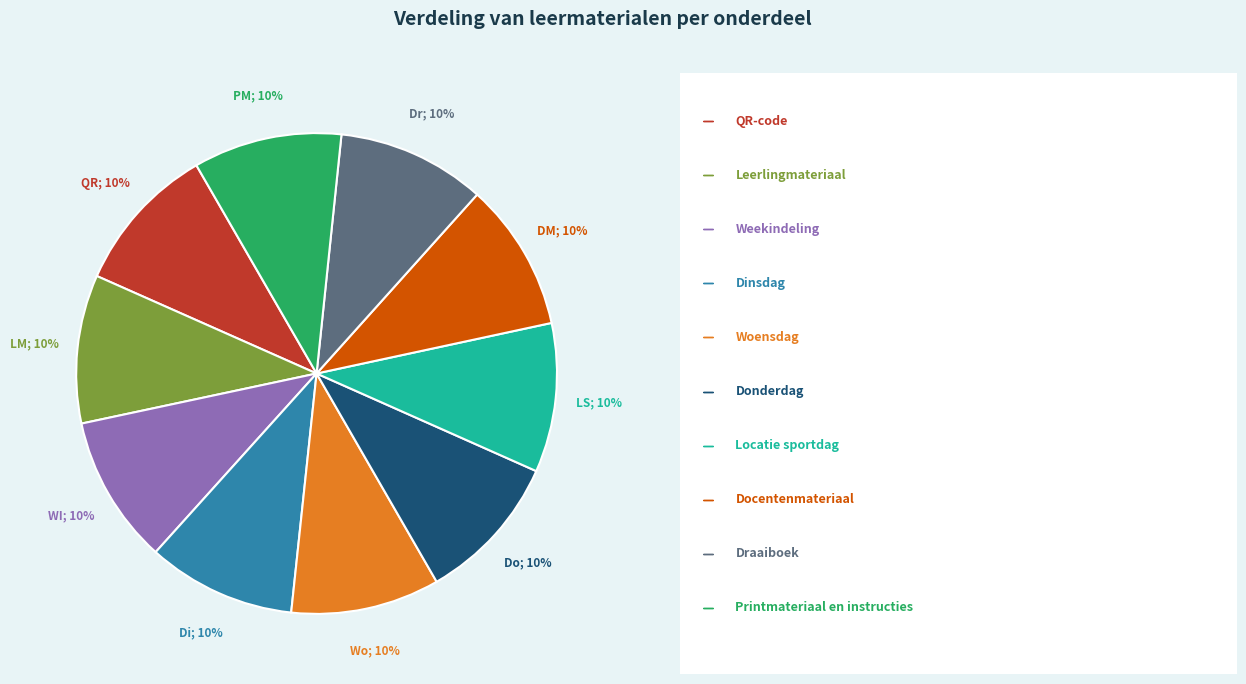

To the nearest percent, what is the average slice percentage?

10%